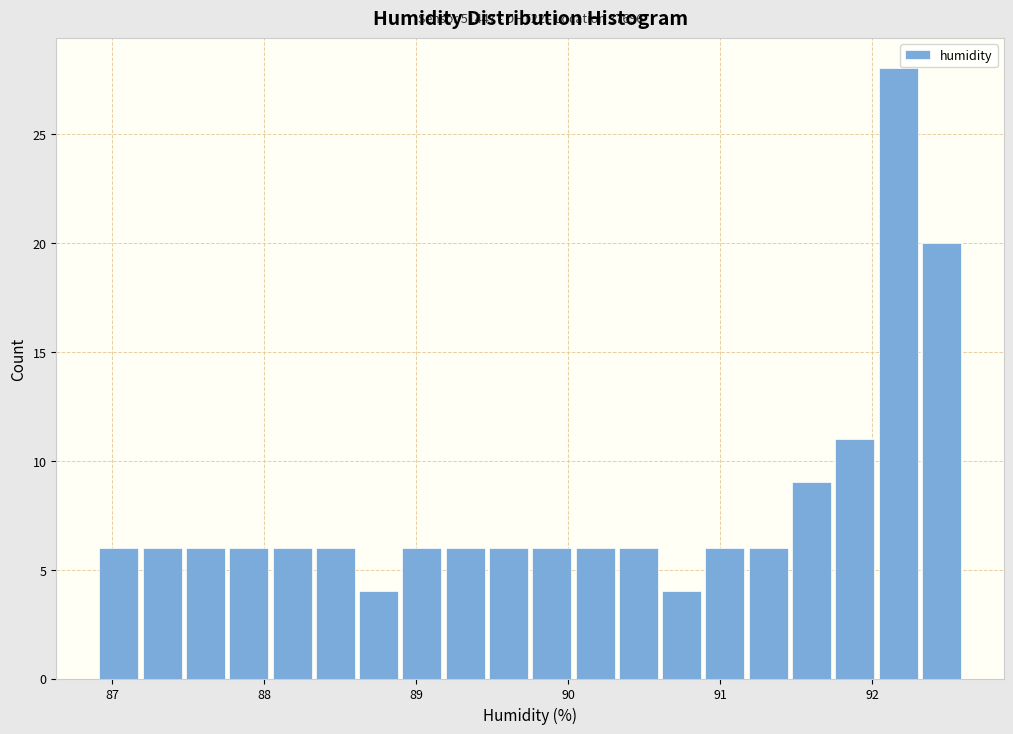

Around what value on the x-axis is the tallest bar? Give the approximate position of its centre, as read against the axis.

92.2